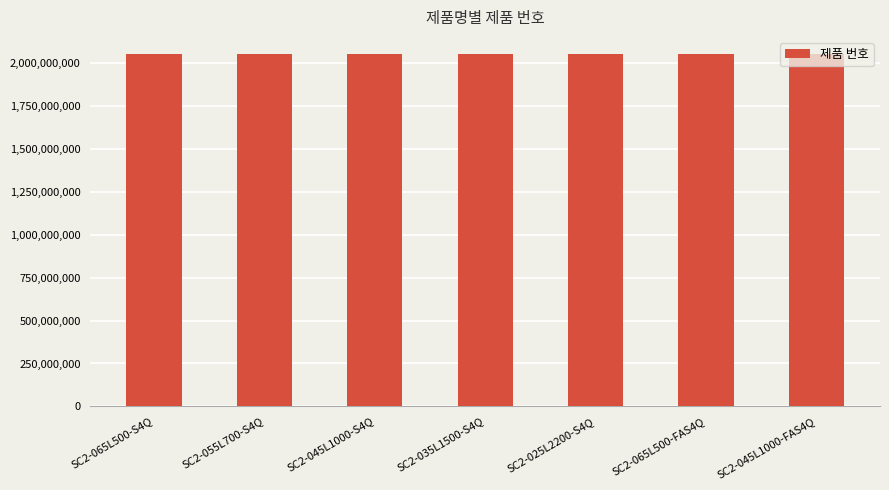

Does the chart contain stacked bars?

No